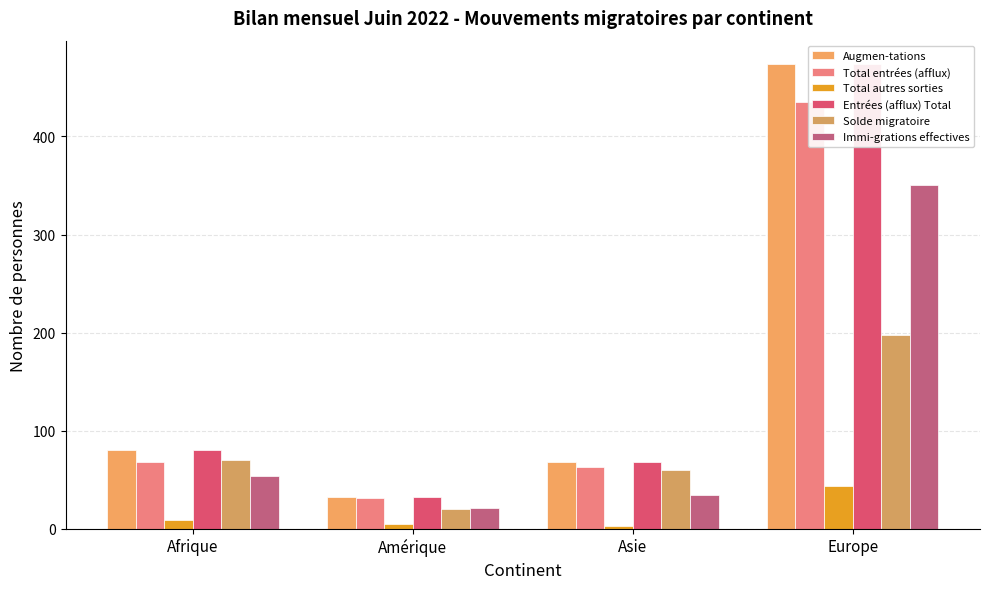

How many values in the Solde migratoire series exceed 70?

1